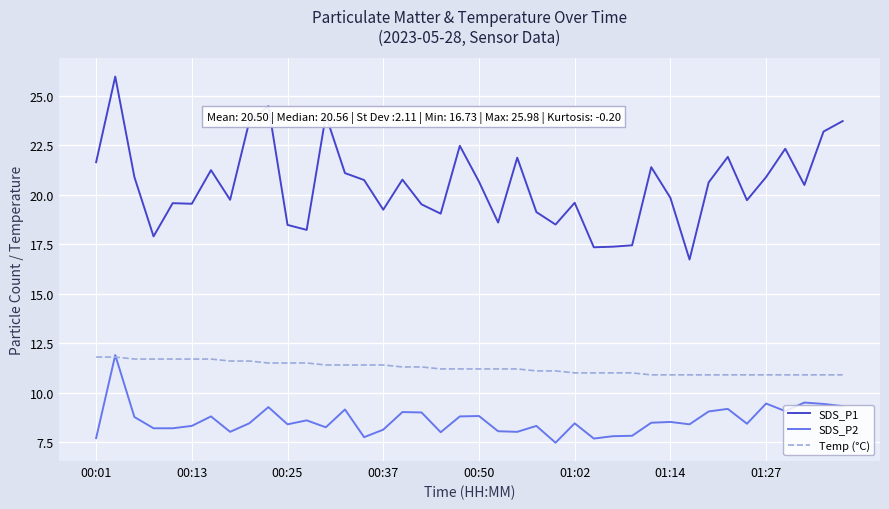

Which series has the widest spread of values?

SDS_P1